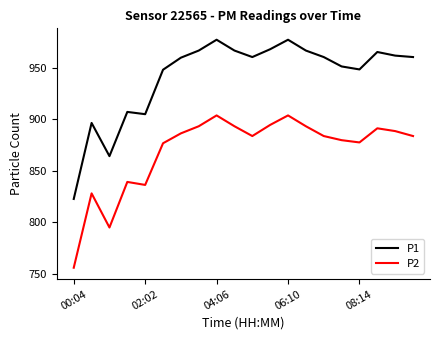

Which series has the largest total across all categories?

P1